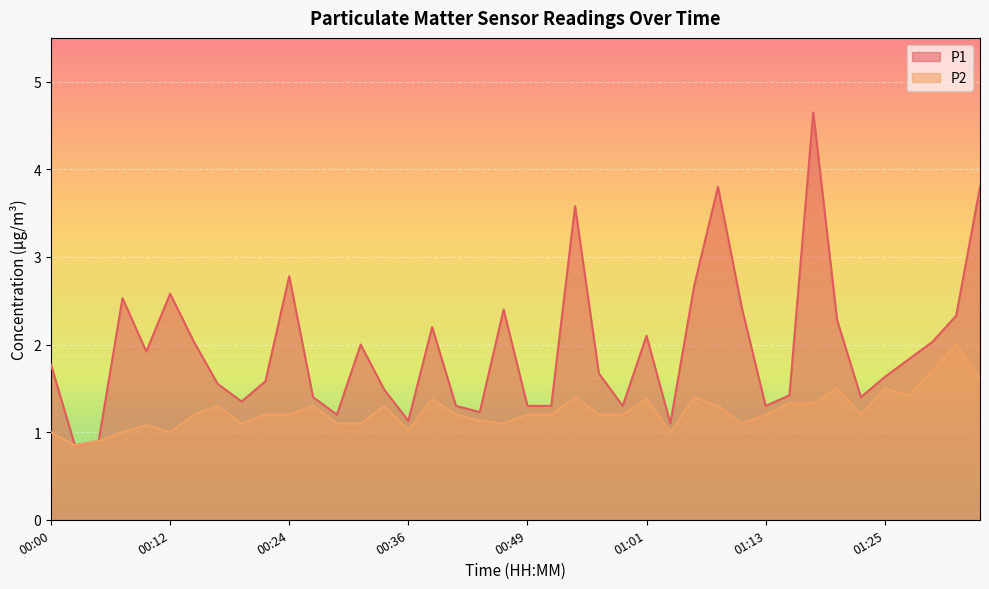

List the labels in order of P2 value, smallest first.

00:02, 00:05, 00:00, 00:07, 00:12, 01:03, 00:36, 00:10, 00:19, 00:29, 00:32, 00:46, 01:11, 00:44, 00:14, 00:22, 00:24, 00:41, 00:49, 00:51, 00:56, 00:58, 01:13, 01:23, 00:17, 00:27, 00:34, 01:08, 01:15, 01:18, 00:39, 01:01, 00:54, 01:06, 01:28, 01:20, 01:25, 01:35, 01:30, 01:33